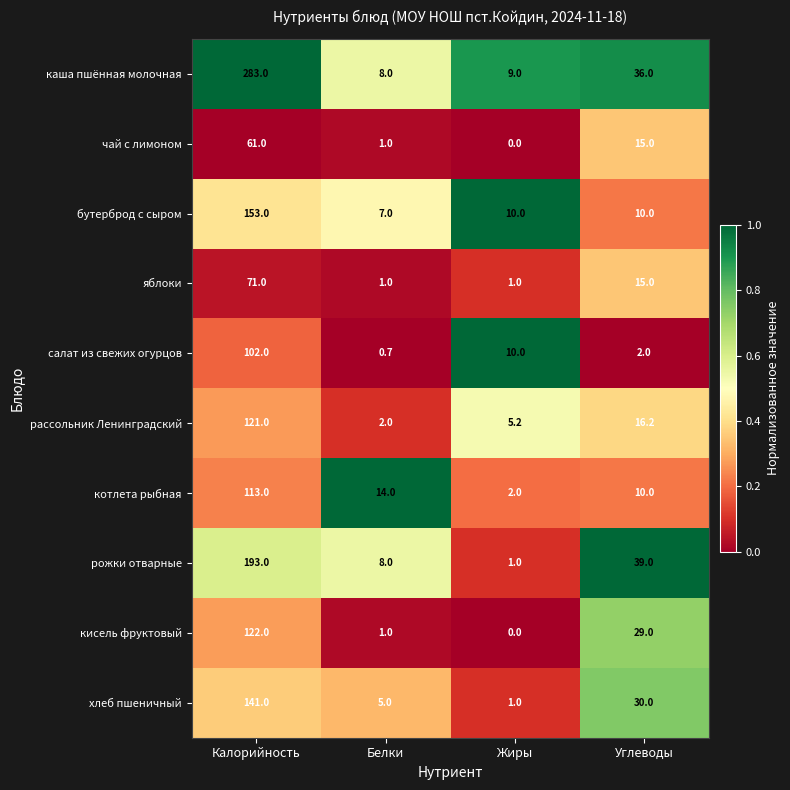

True or false: рассольник Ленинградский has a value of 2.0 at Белки.

True